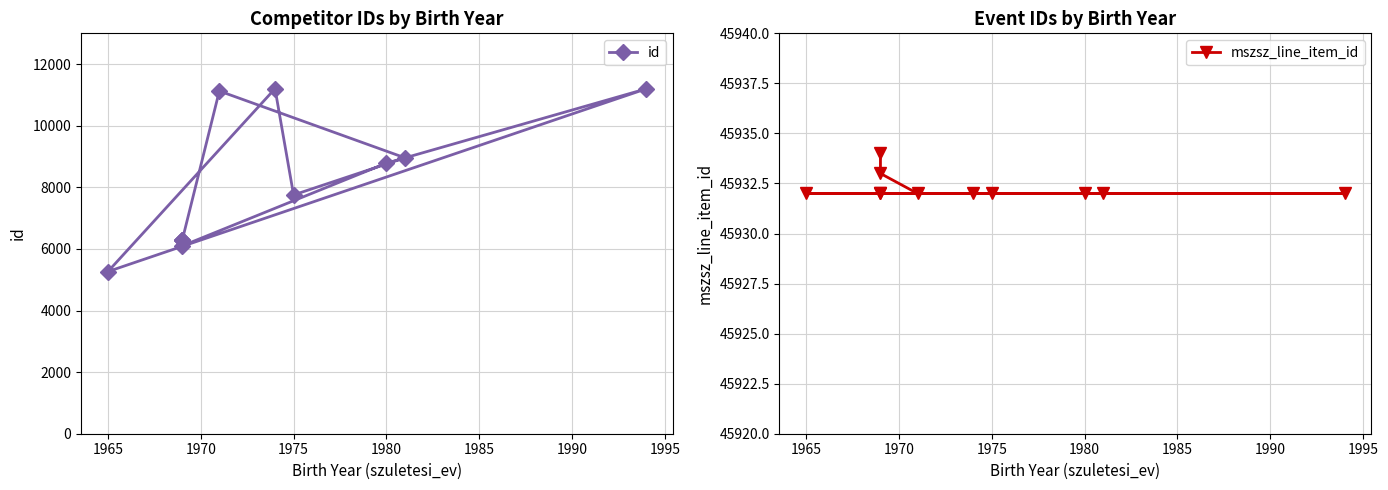

Reading left to right, list all the values displayed in this chart.

id: 6279	6100	8784	11199	5265	11203	7753	8958	11127	6279	6279
mszsz_line_item_id: 45932	45932	45932	45932	45932	45932	45932	45932	45932	45933	45934